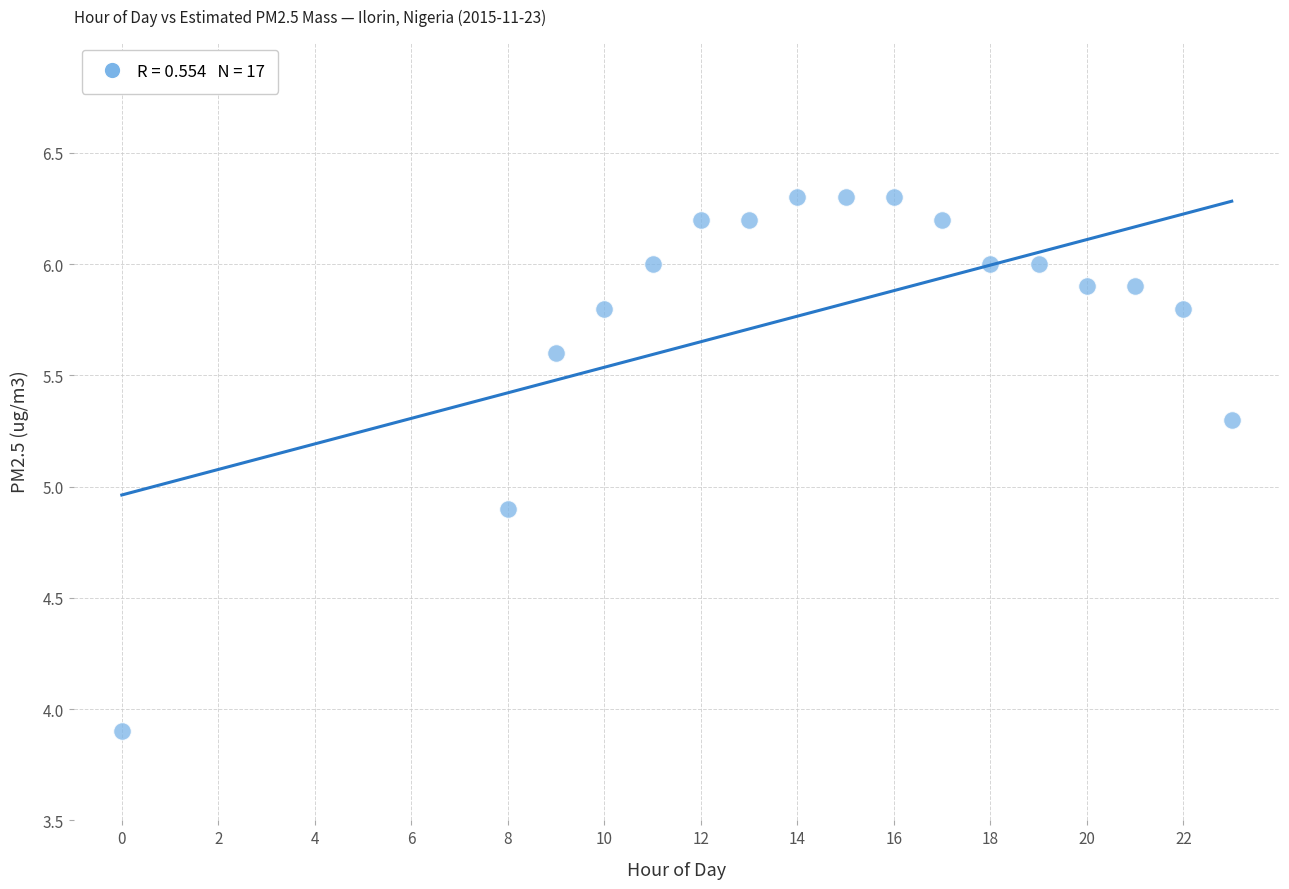

What Y value in the scatter plot is closest to 5?

4.9